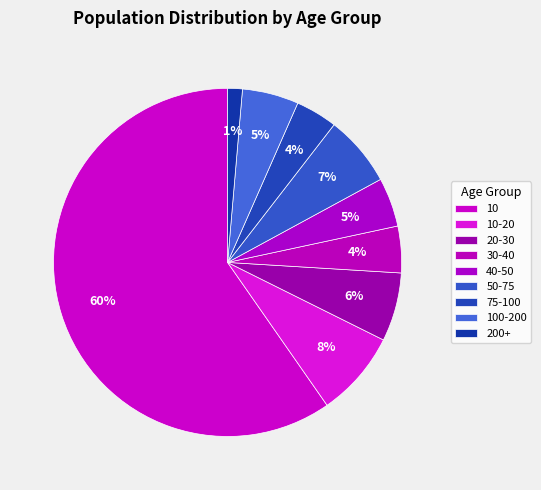

Is there any slice that represents more than half of the pie?

Yes